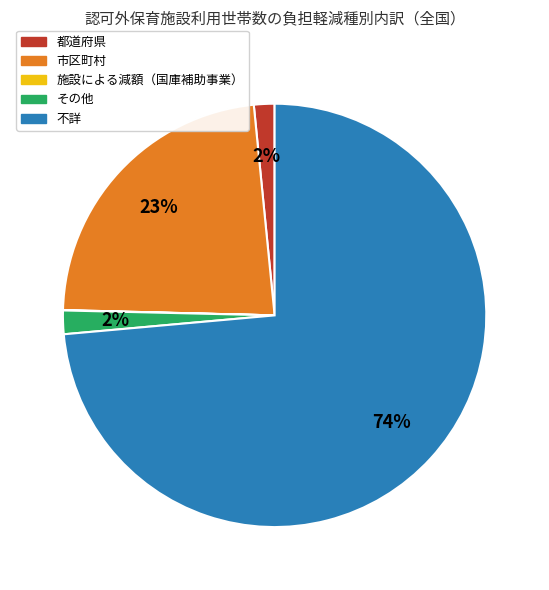

True or false: 市区町村 accounts for 23% of the total.

True